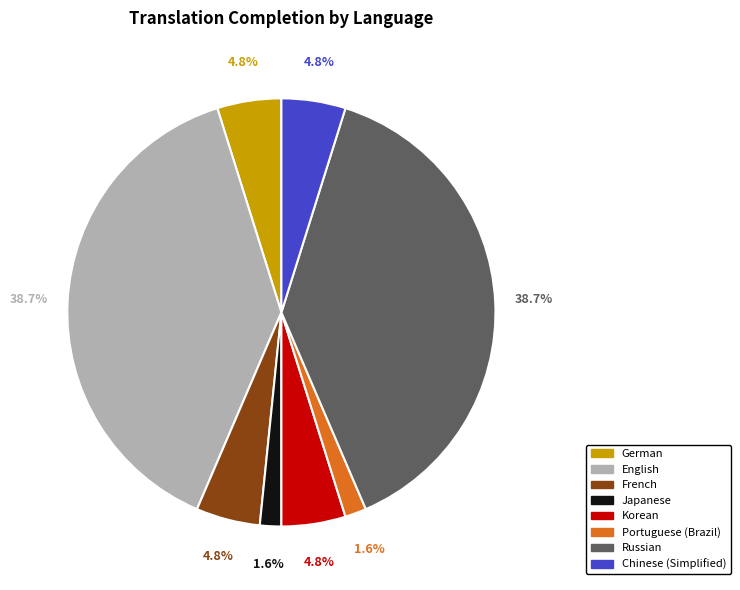

Do Chinese (Simplified) and Russian together represent more than half of the pie?

No